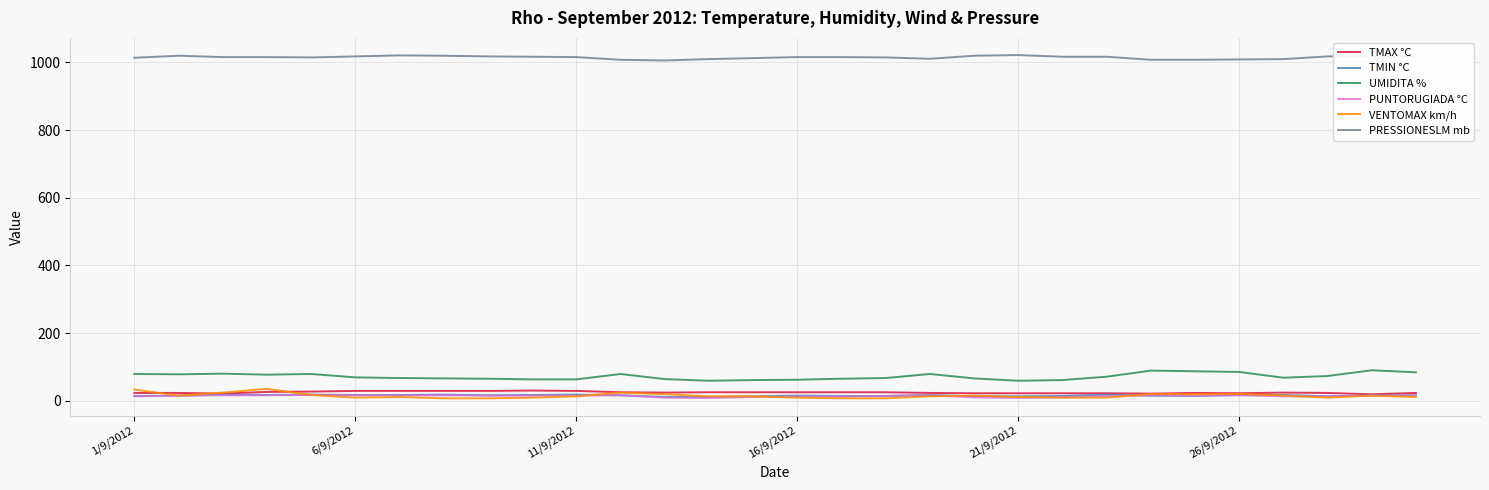

True or false: PRESSIONESLM mb and TMAX °C intersect in this chart.

False